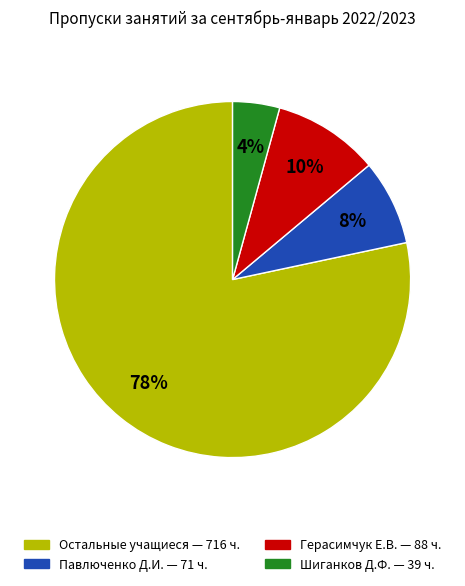

Does any single category account for the majority?

Yes